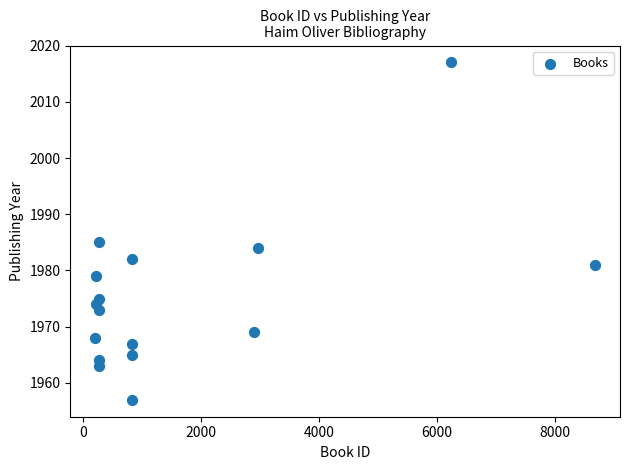

What is the range of Y values (max minus min)?

60